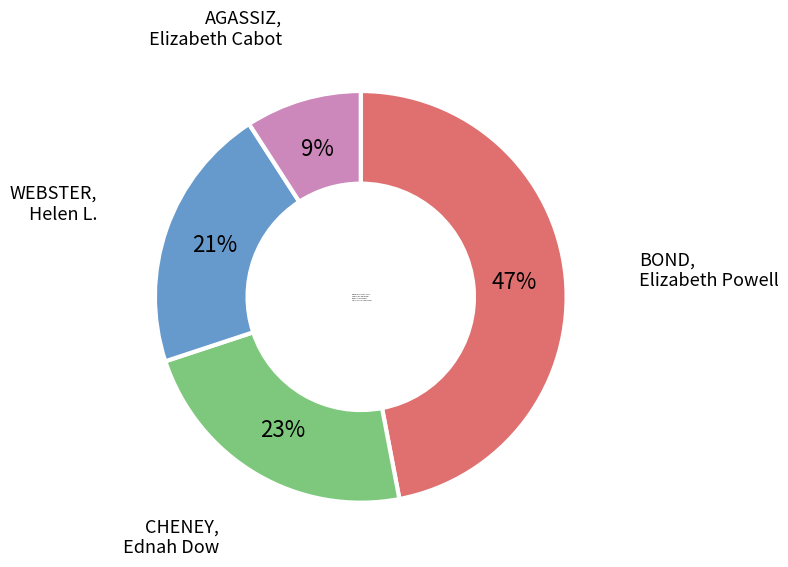

To the nearest percent, what is the combined percentage of CHENEY, Mrs. Ednah Dow and WEBSTER, Miss Helen L.?

44%